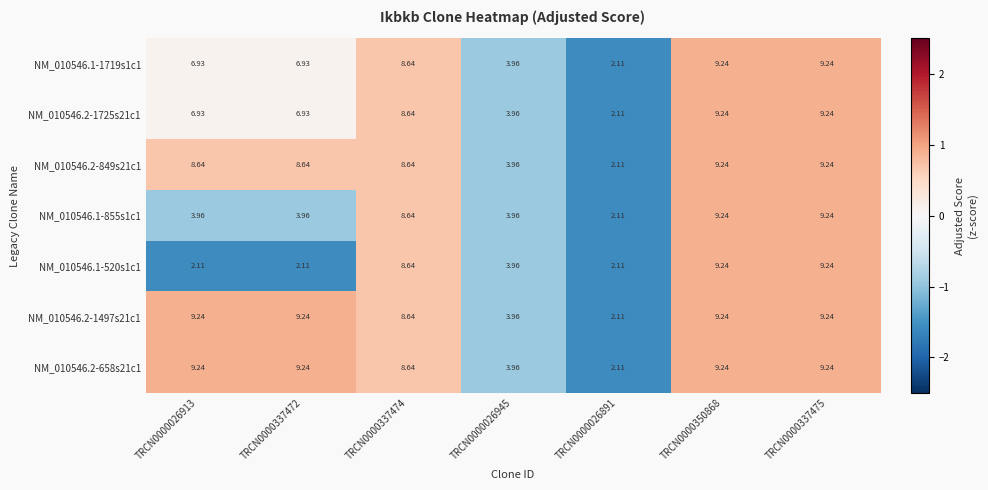

How many categories are shown in the chart?

7